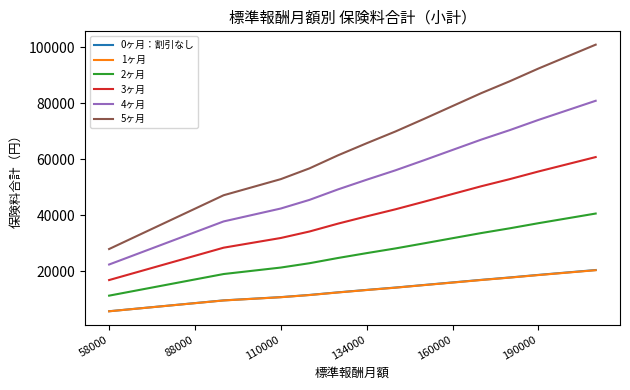

True or false: 5ヶ月 and 0ヶ月：割引なし cross at least once.

False